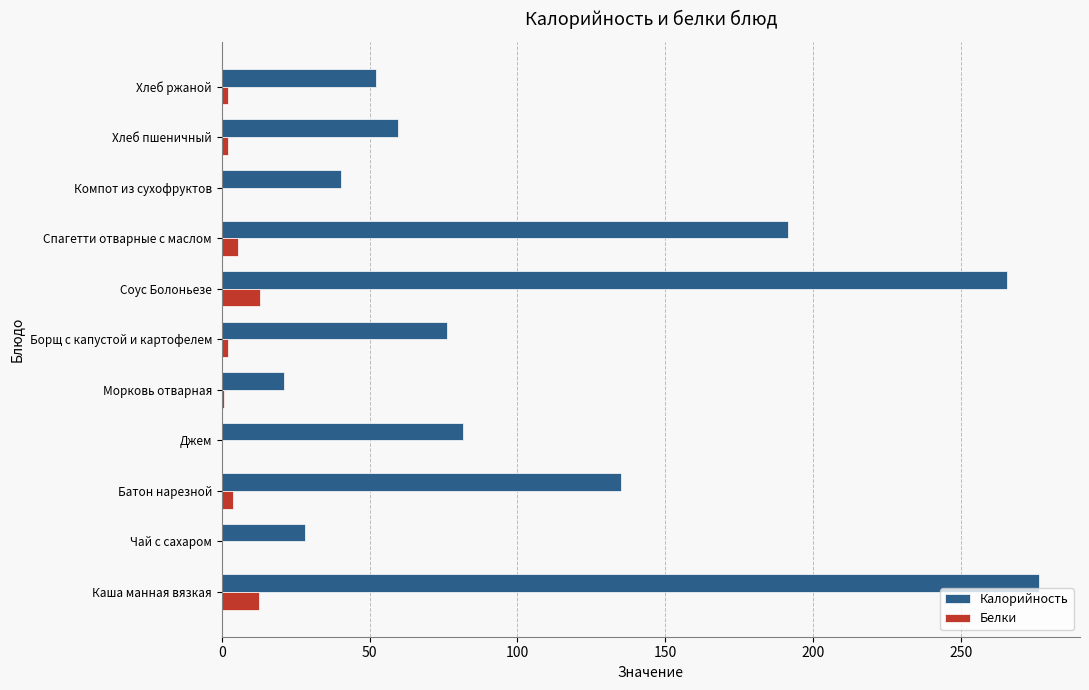

What is the sum of all Калорийность values?

1227.8